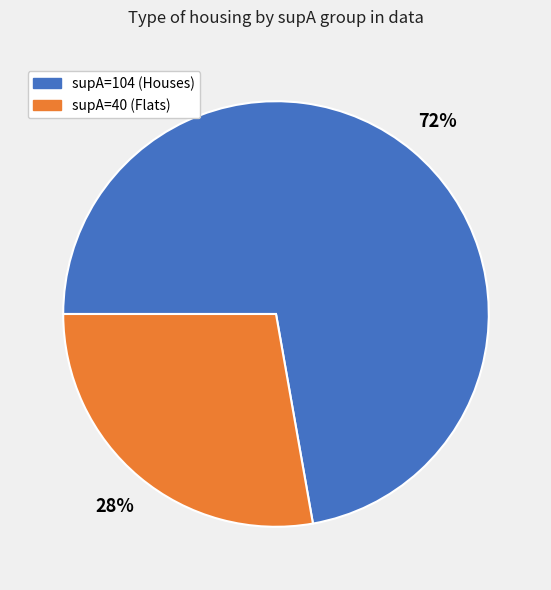

Is there a majority slice in this chart?

Yes